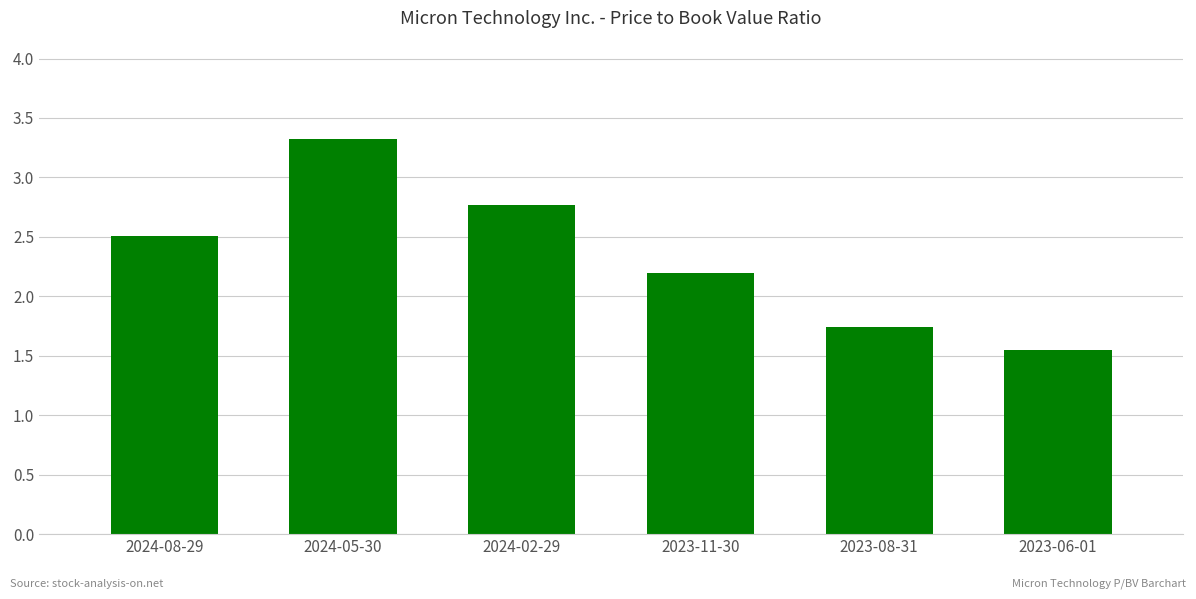

What is the difference between the values at 2024-08-29 and 2023-11-30?

0.3